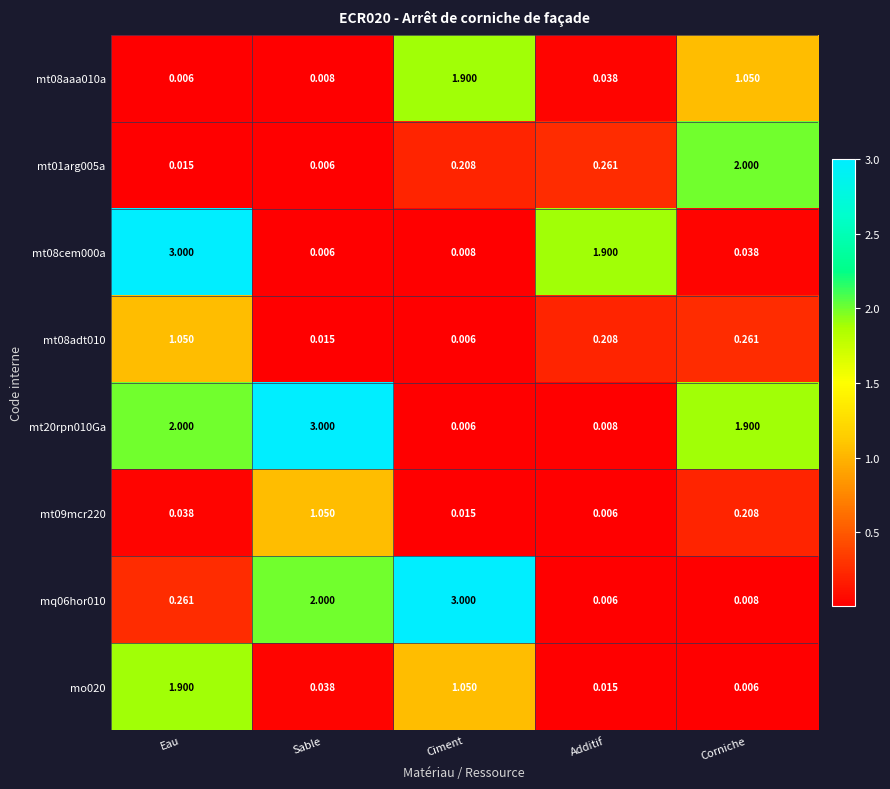

Is the value of mt09mcr220 at Ciment greater than the value of mt08cem000a at Eau?

No